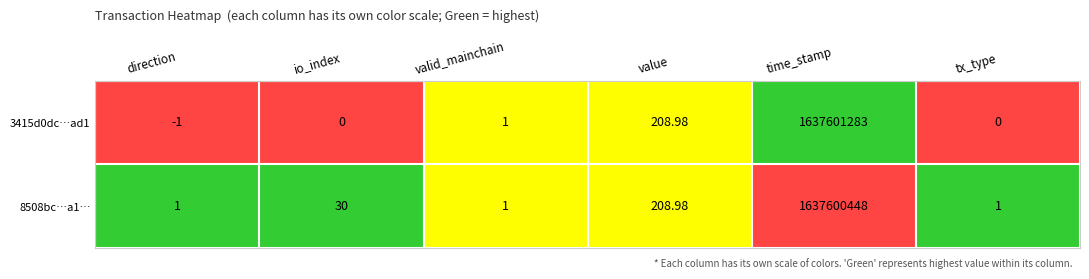

Where is 8508bc…a1… nearest to the value 818800224?

value